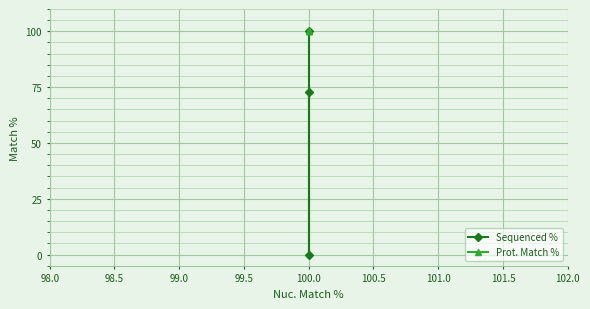

What is the greatest value displayed?

100.0